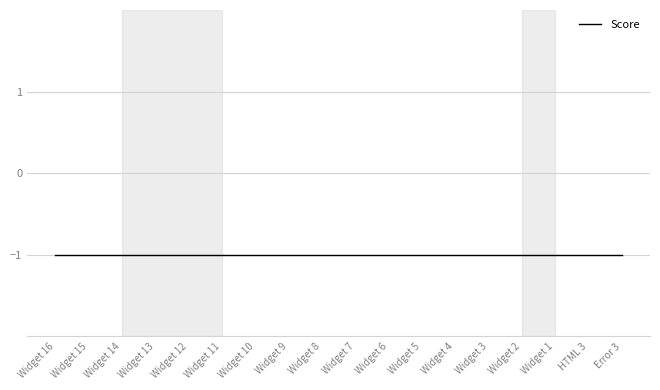

True or false: Element Passed and Element Manual Check intersect in this chart.

False